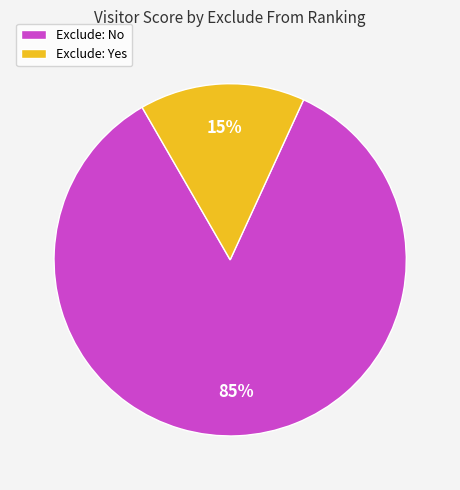

To the nearest percent, what is the difference between the largest and smallest slice percentages?

70%